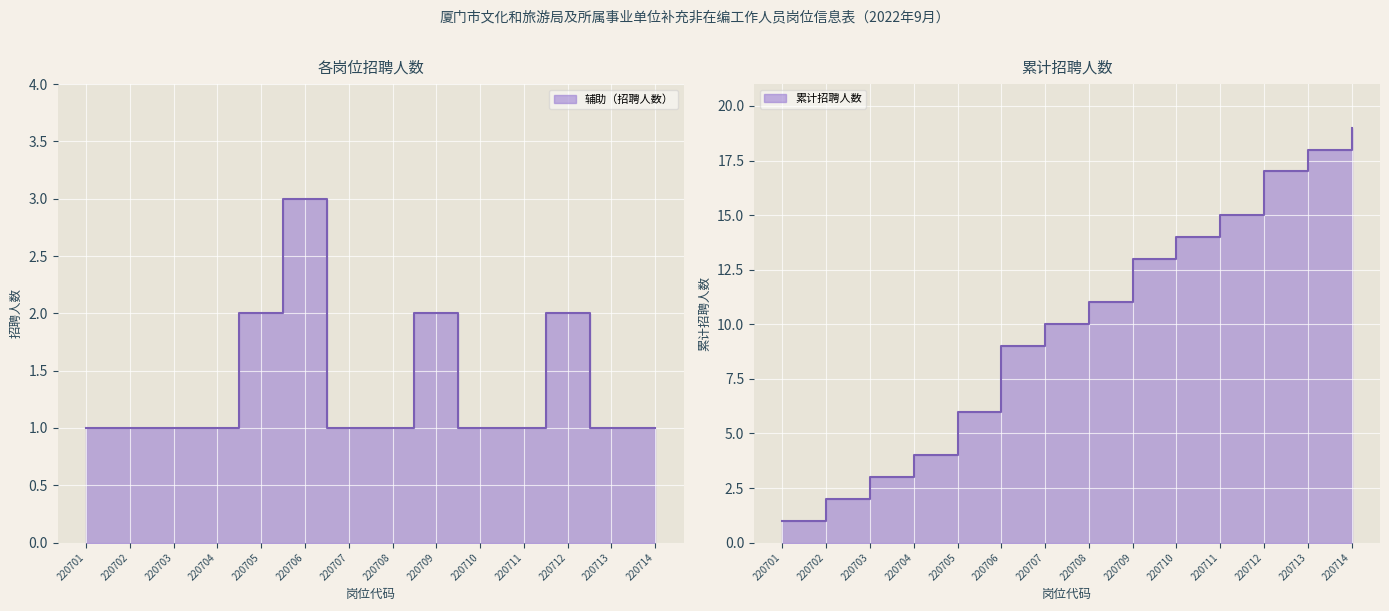

Reading right to left, what are all the values shown in this chart?

辅助（招聘人数）: 1	1	2	1	1	2	1	1	3	2	1	1	1	1
累计招聘人数: 19	18	17	15	14	13	11	10	9	6	4	3	2	1